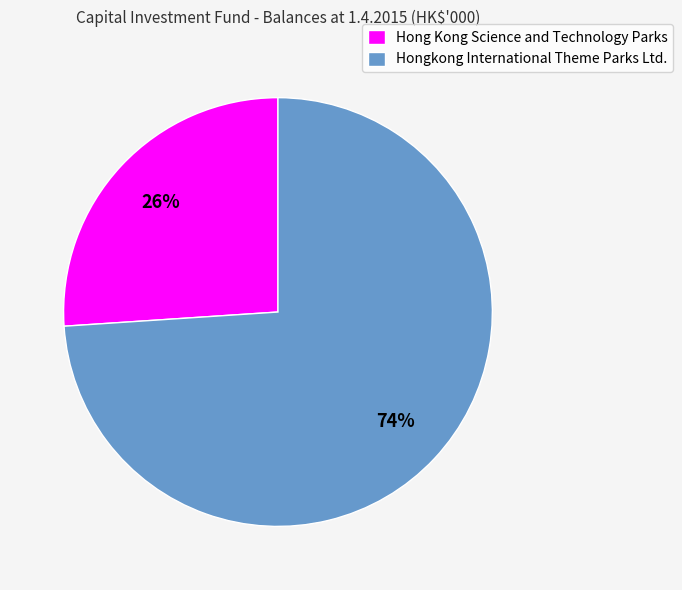

To the nearest percent, what is the difference between the largest and smallest slice percentages?

48%